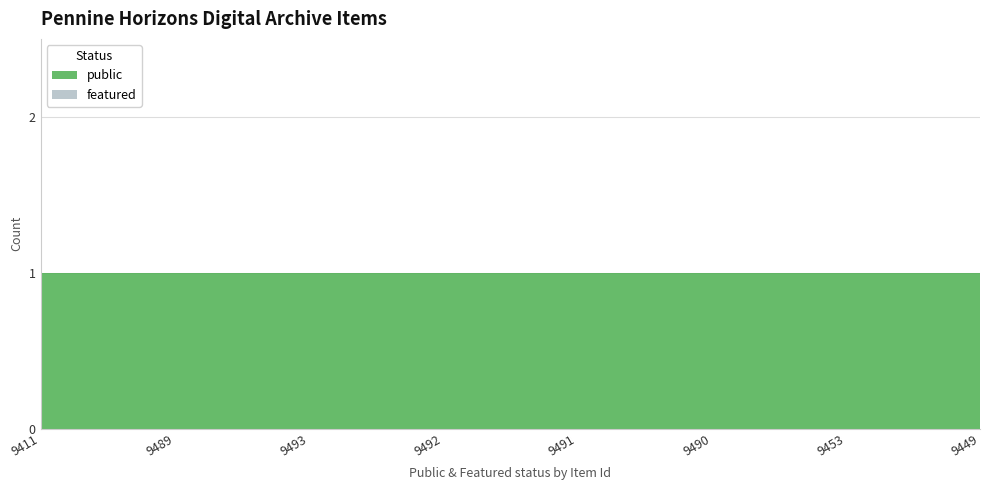

Reading right to left, list all the values displayed in this chart.

public: 1	1	1	1	1	1	1	1
featured: 0	0	0	0	0	0	0	0